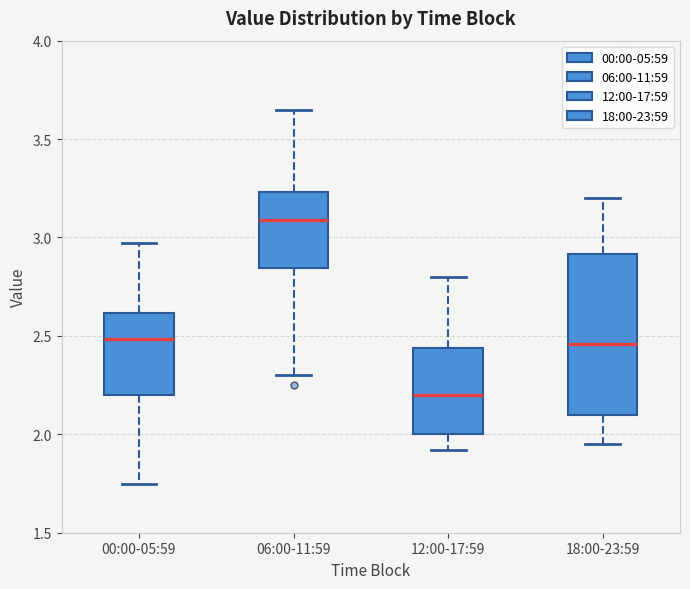

Where does the median line of the box for 18:00-23:59 sit on the y-axis? The values are not printed on the chart, so give them approximately, as read against the axis.

2.45